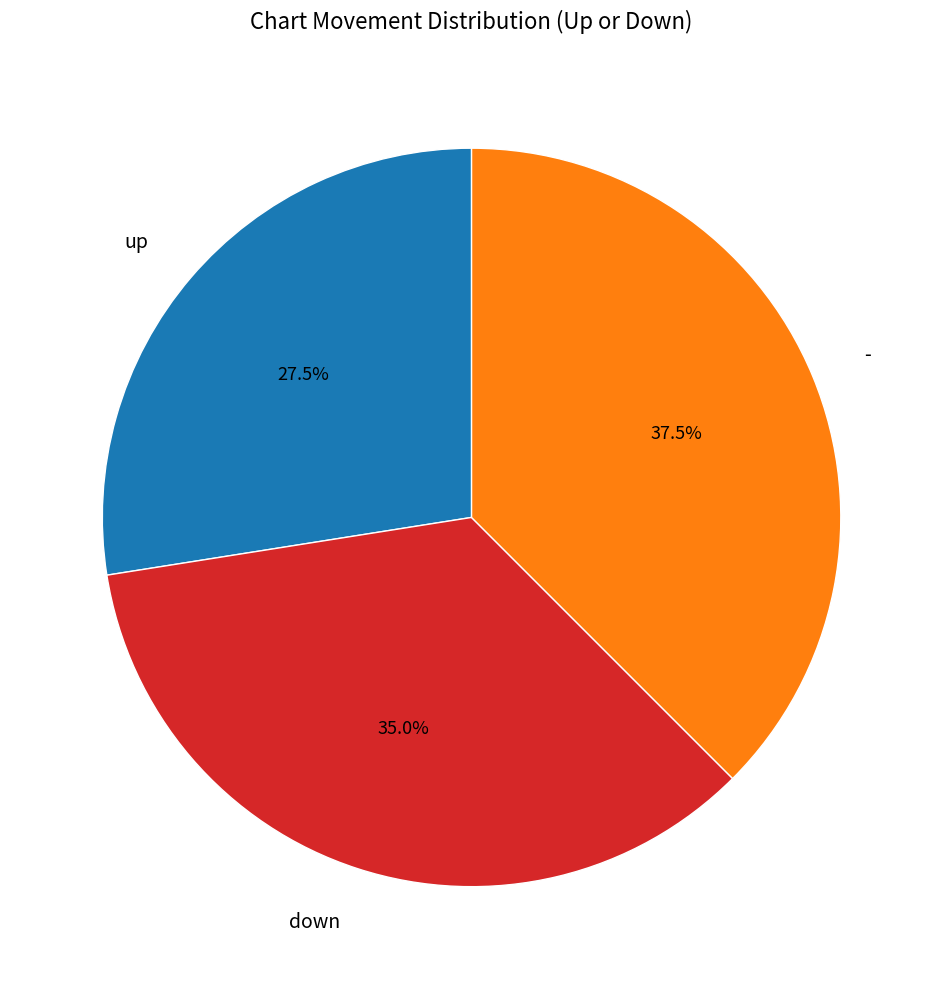

Is down the majority of the pie?

No